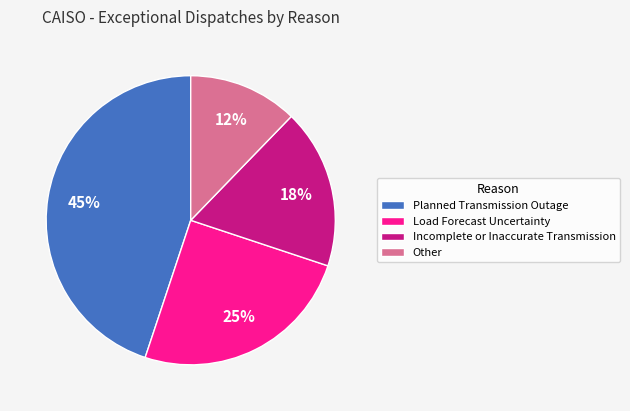

Does Load Forecast Uncertainty account for over 50% of the chart?

No